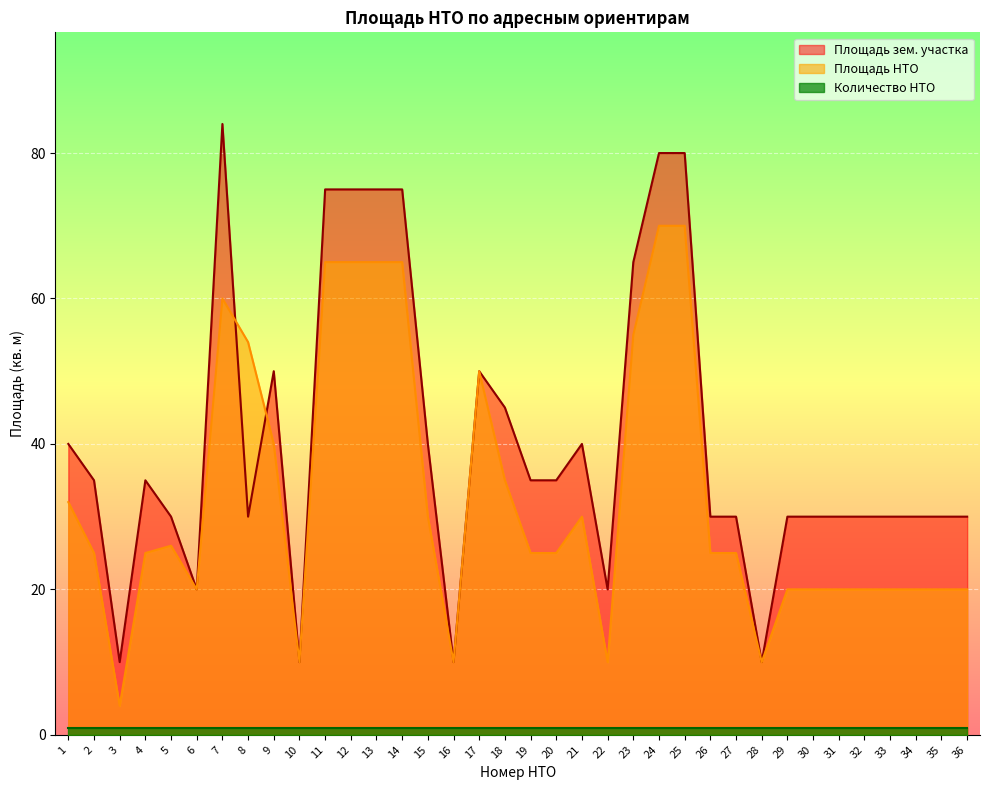

The Количество НТО series shows 1 at 9. True or false?

True